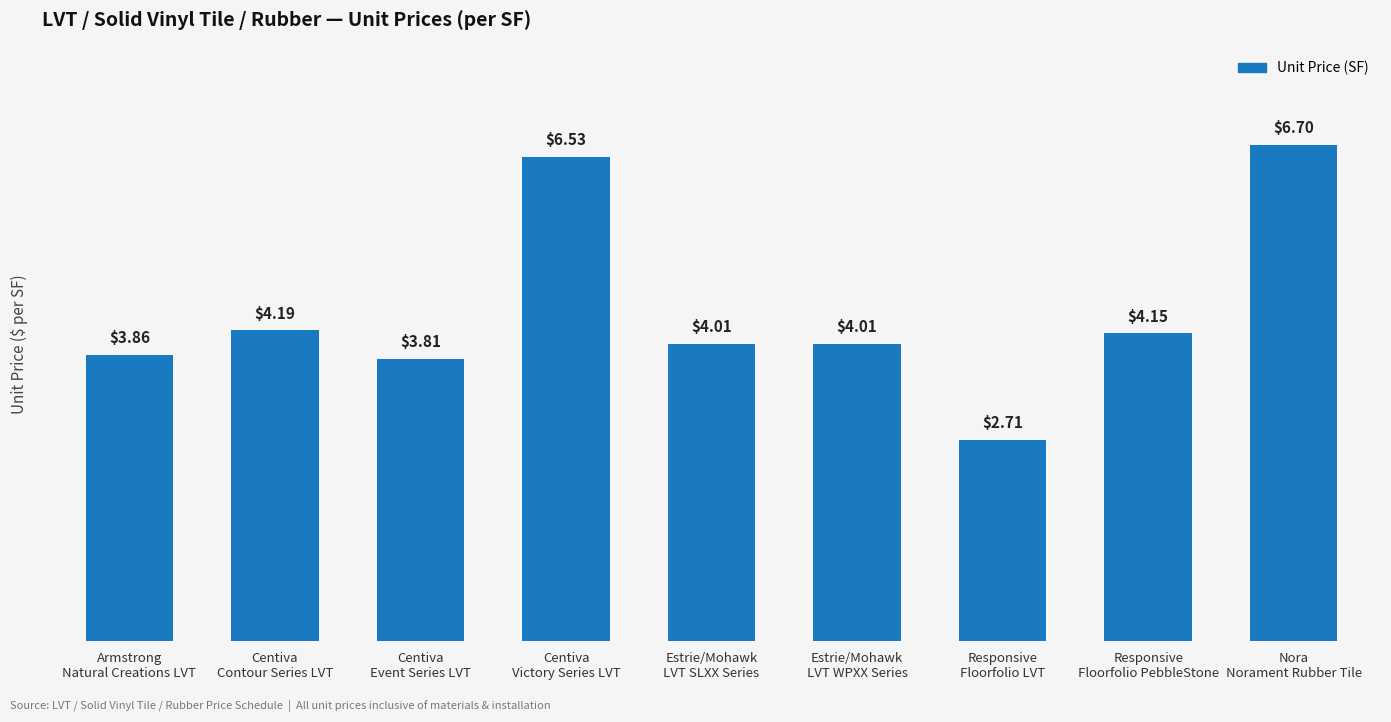

What is the difference between the second highest and minimum values?

3.8